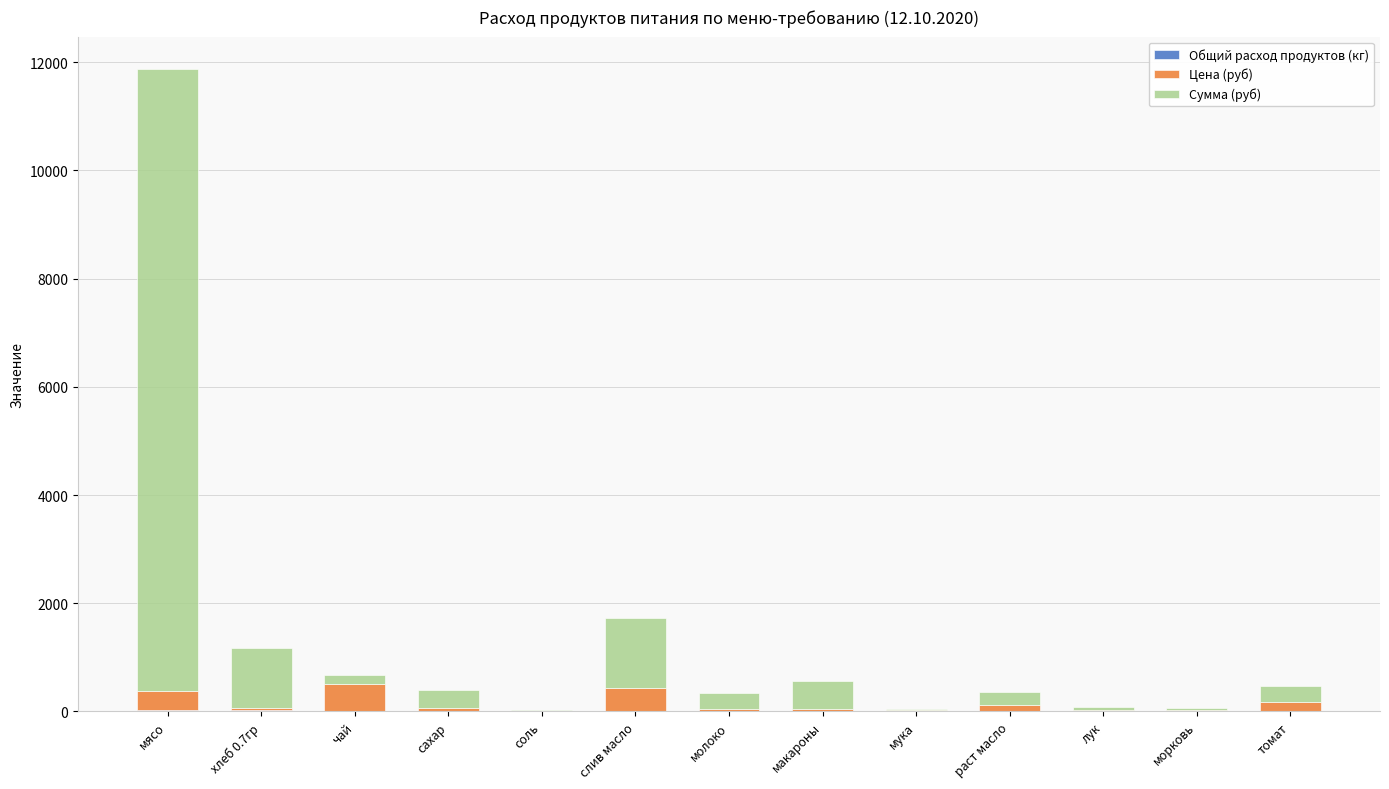

At which category is the sum across all series the highest?

мясо